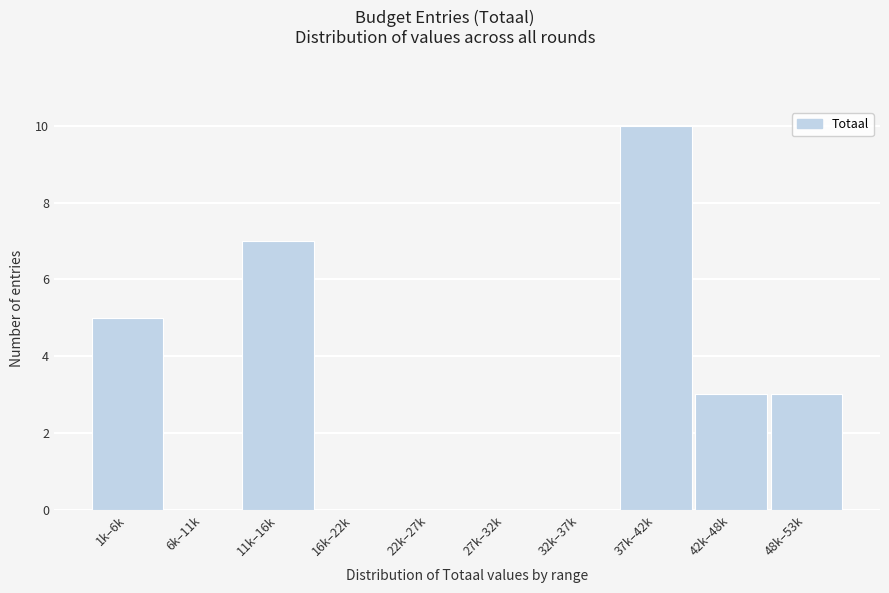

Reading right to left, what are all the values shown in this chart?

48k–53k=3	42k–48k=3	37k–42k=10	32k–37k=0	27k–32k=0	22k–27k=0	16k–22k=0	11k–16k=7	6k–11k=0	1k–6k=5